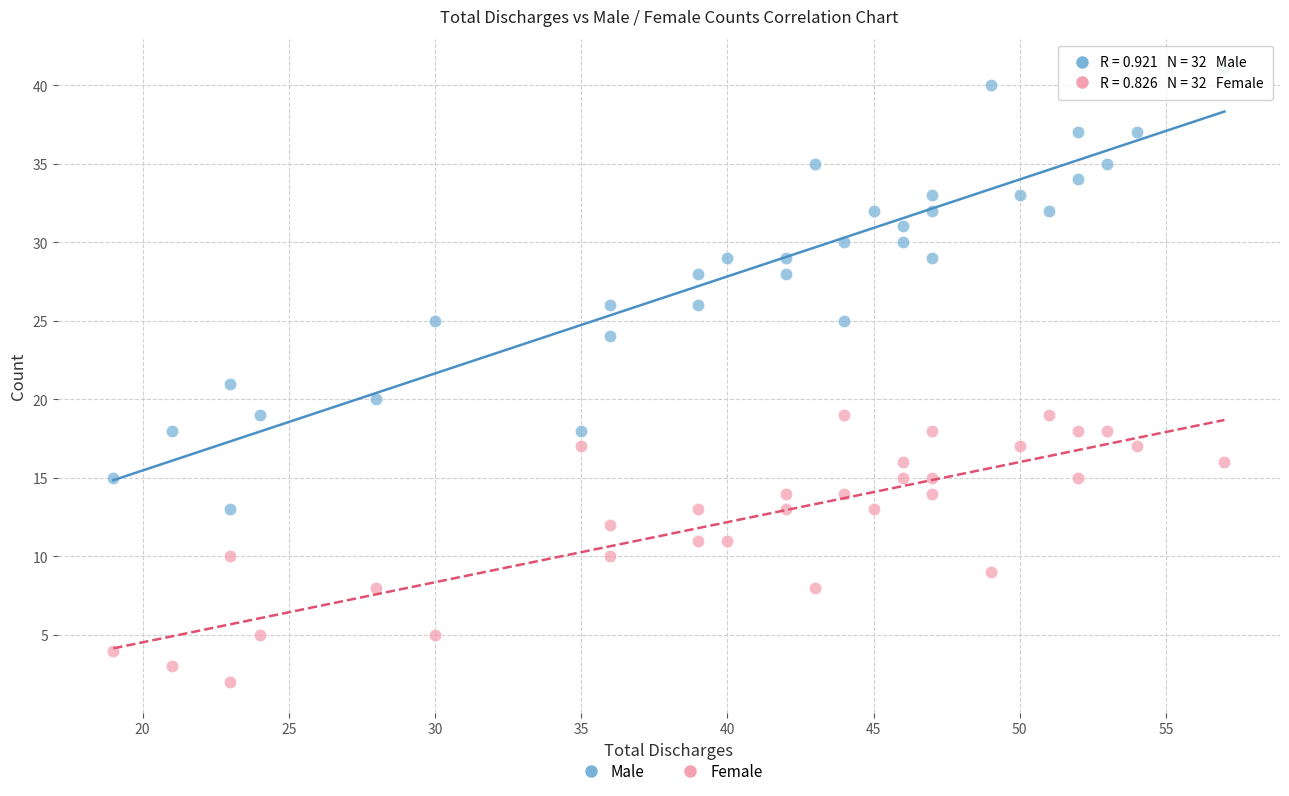

Which series has the largest Y range (max minus min)?

Male